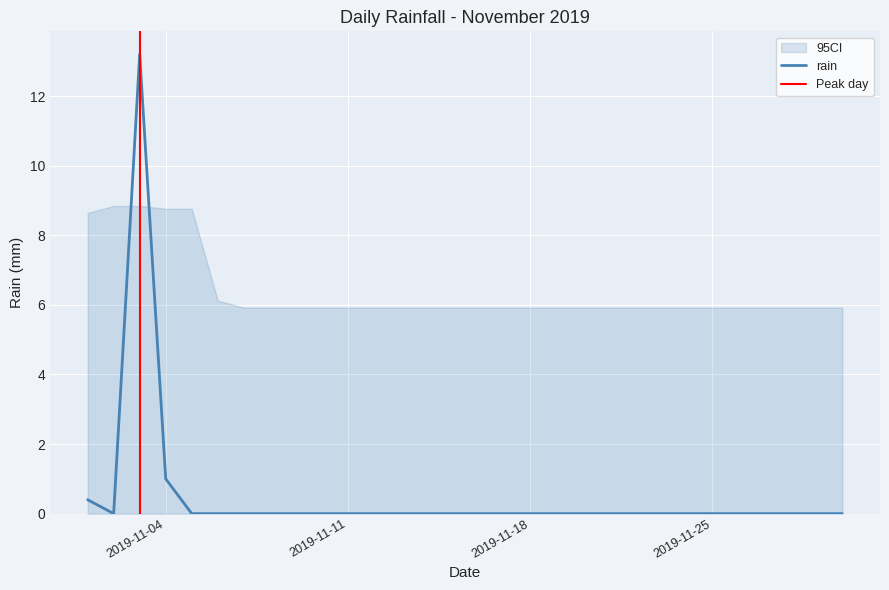

Reading right to left, transcribe all the data shown in this chart.

2019-11-30=0.0	2019-11-29=0.0	2019-11-28=0.0	2019-11-27=0.0	2019-11-26=0.0	2019-11-25=0.0	2019-11-24=0.0	2019-11-23=0.0	2019-11-22=0.0	2019-11-21=0.0	2019-11-20=0.0	2019-11-19=0.0	2019-11-18=0.0	2019-11-17=0.0	2019-11-16=0.0	2019-11-15=0.0	2019-11-14=0.0	2019-11-13=0.0	2019-11-12=0.0	2019-11-11=0.0	2019-11-10=0.0	2019-11-09=0.0	2019-11-08=0.0	2019-11-07=0.0	2019-11-06=0.0	2019-11-05=0.0	2019-11-04=1.0	2019-11-03=13.2	2019-11-02=0.0	2019-11-01=0.4